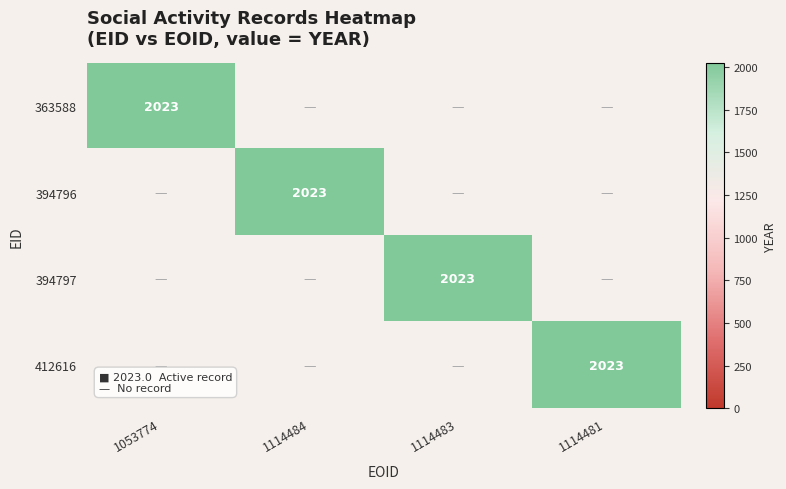

Which has a higher value, 1114484 or 1114481?

1114484